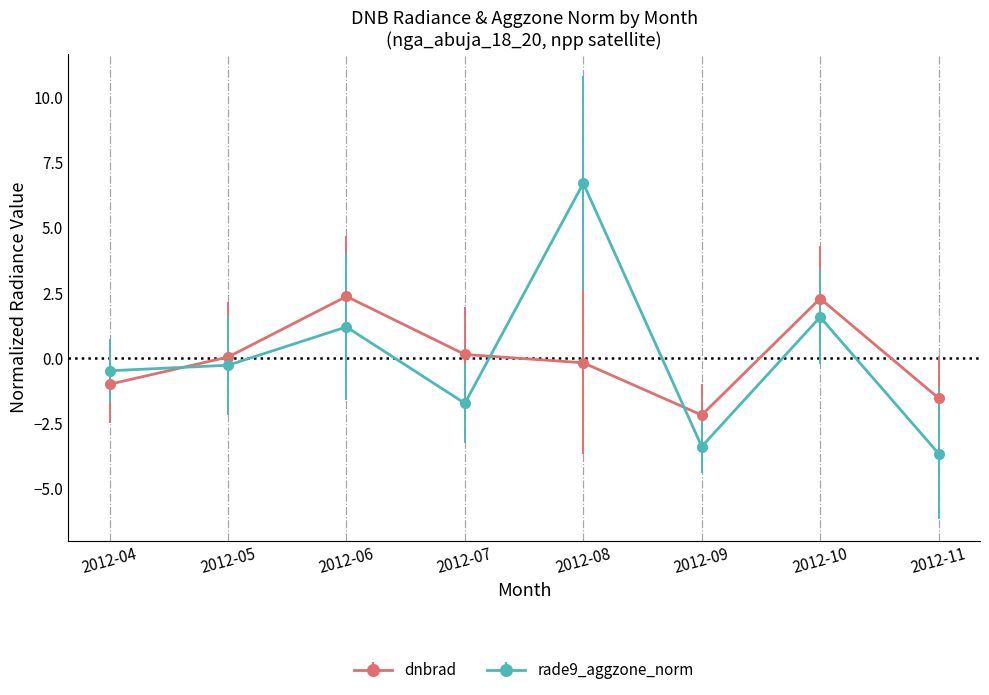

At which category does rade9_aggzone_norm reach its first local peak?

2012-06